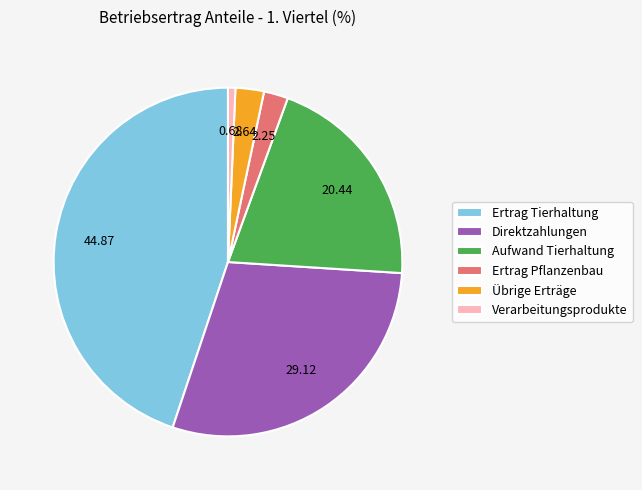

Approximately how many times larger is the value at Aufwand Tierhaltung compared to Ertrag Tierhaltung?

0.5